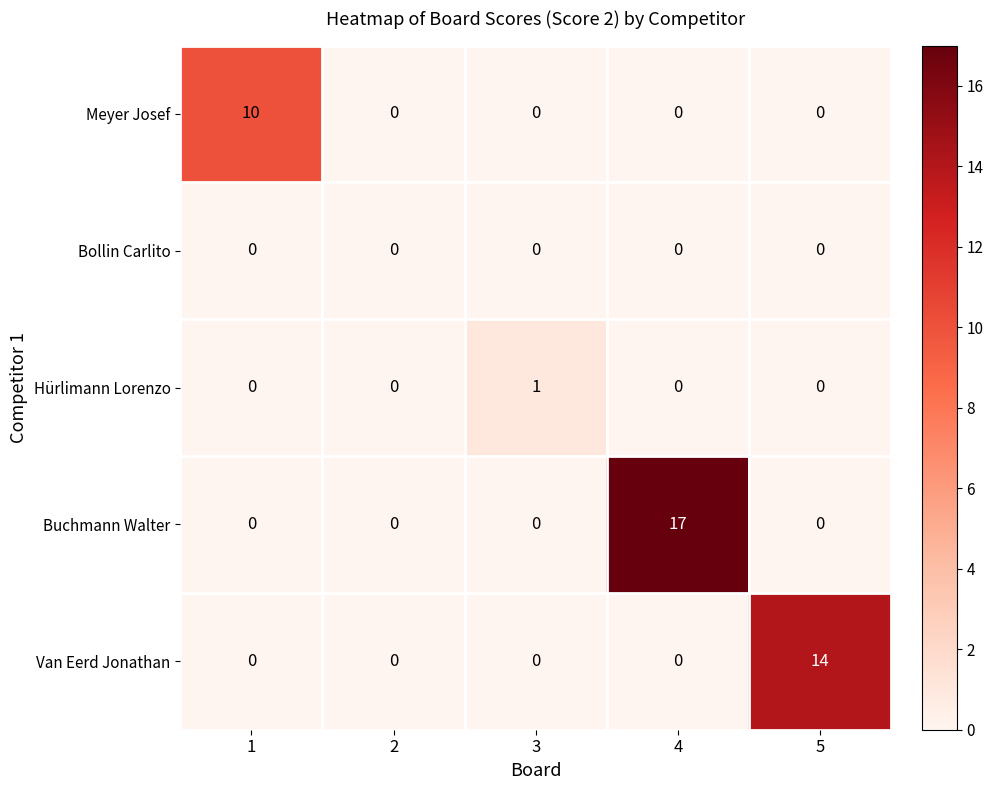

Reading right to left, what are all the values shown in this chart?

Meyer Josef: 0	0	0	0	10
Bollin Carlito: 0	0	0	0	0
Hürlimann Lorenzo: 0	0	1	0	0
Buchmann Walter: 0	17	0	0	0
Van Eerd Jonathan: 14	0	0	0	0